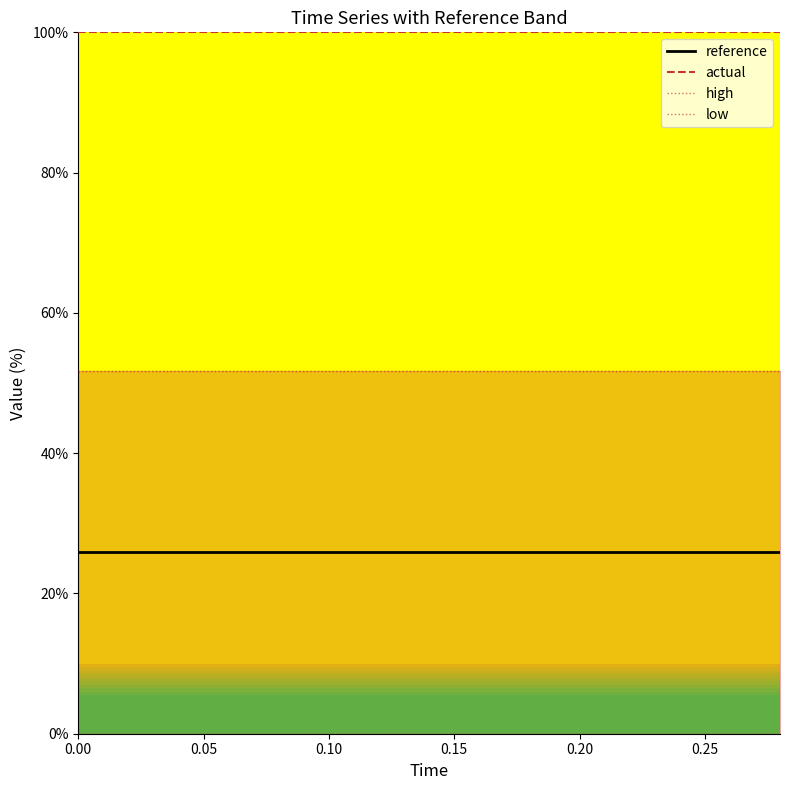

True or false: reference and actual cross at least once.

False